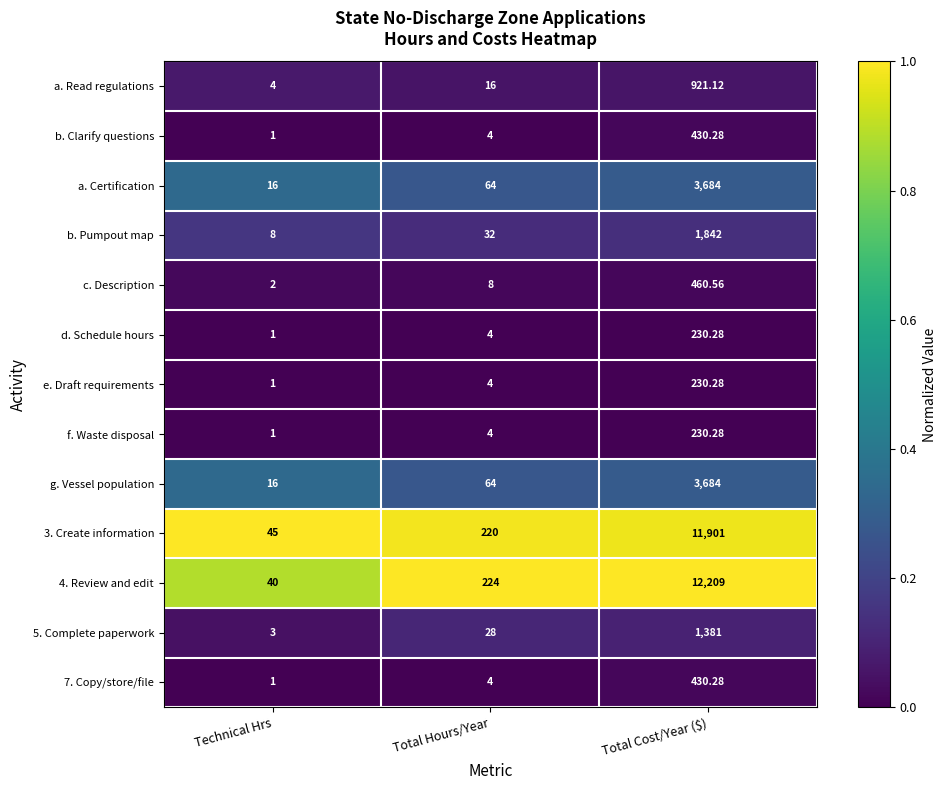

What is the total value across all series at Total Cost/Year ($)?

37634.1